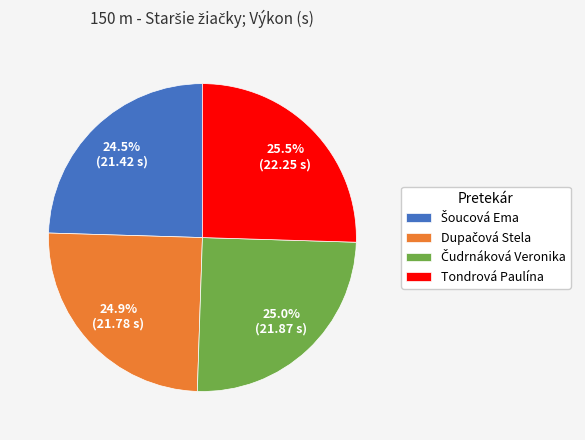

What percentage is NOT represented by Tondrová Paulína?

74.5%